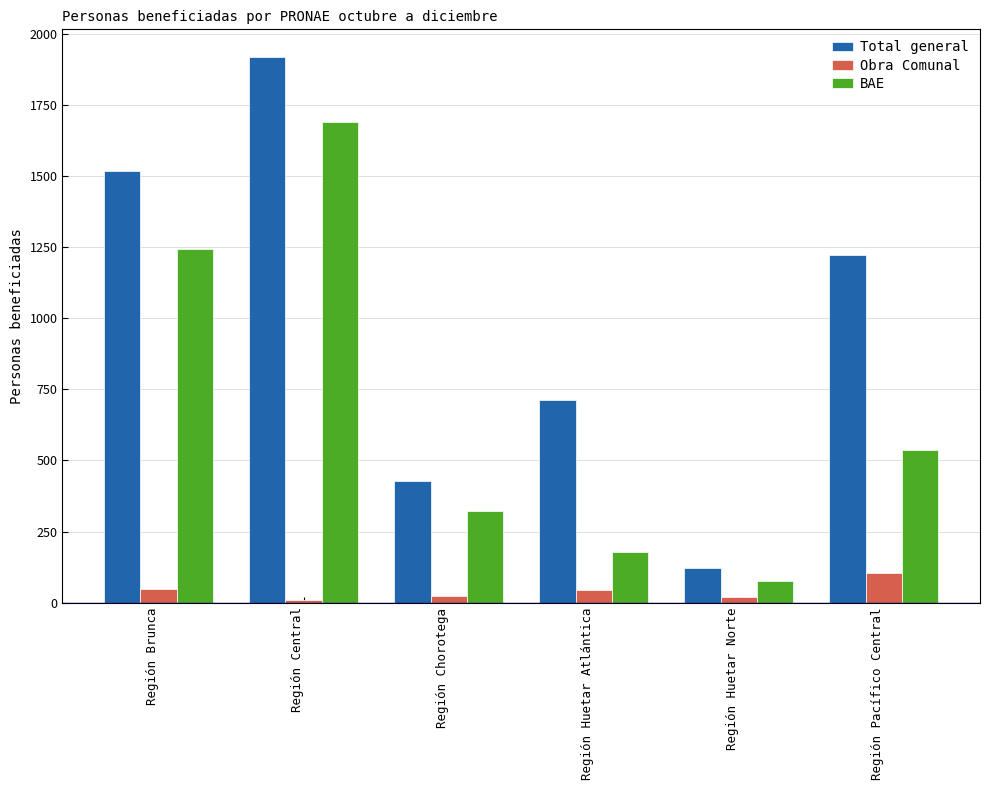

What is the value of the Obra Comunal bar at the 3rd from the left?

25